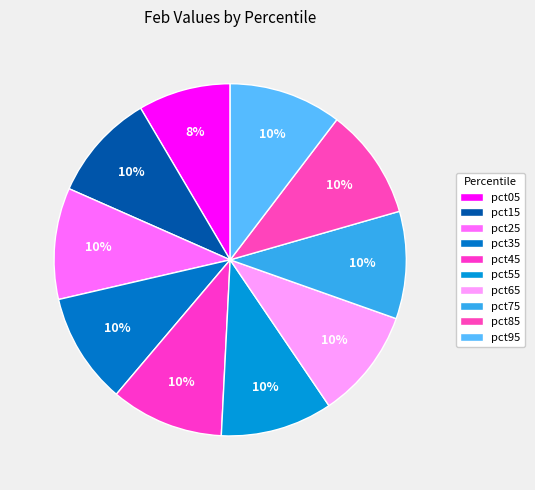

How many segments does this pie chart have?

10